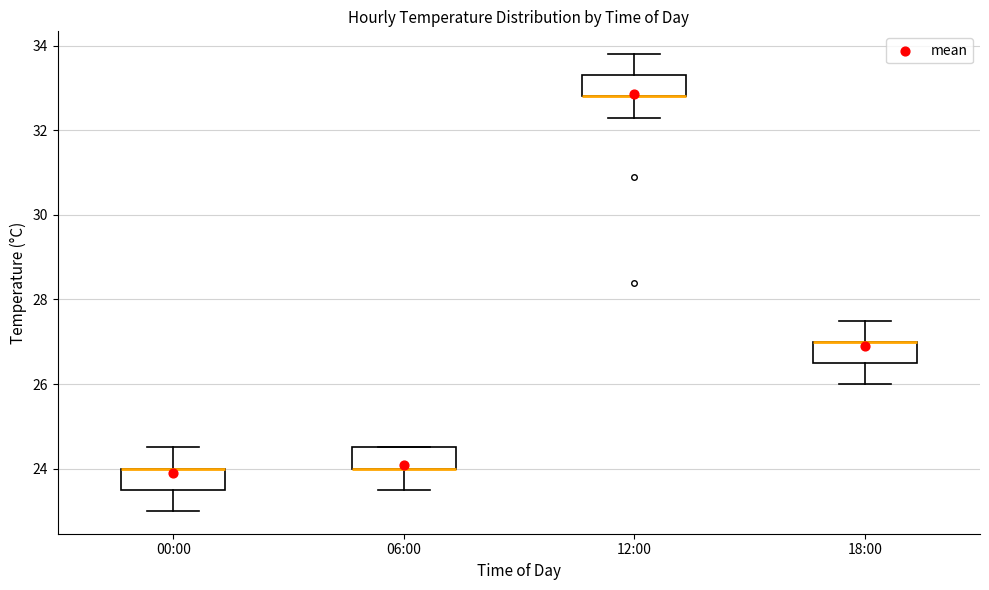

Reading left to right, transcribe this box plot: for each box, give where its median line is, the range the box spans, and where its two whiskers end, as read against the y-axis. The values are not printed on the chart, so give them approximately, as read against the axis.

00:00: median 24.0 (drawn on the box's upper edge), box 23.6 to 24.0, whiskers 23.0 to 24.6
06:00: median 24.0 (drawn on the box's lower edge), box 24.0 to 24.6, whiskers 23.6 to 24.6
12:00: median 32.8 (drawn on the box's lower edge), box 32.8 to 33.4, whiskers 32.4 to 33.8
18:00: median 27.0 (drawn on the box's upper edge), box 26.6 to 27.0, whiskers 26.0 to 27.6